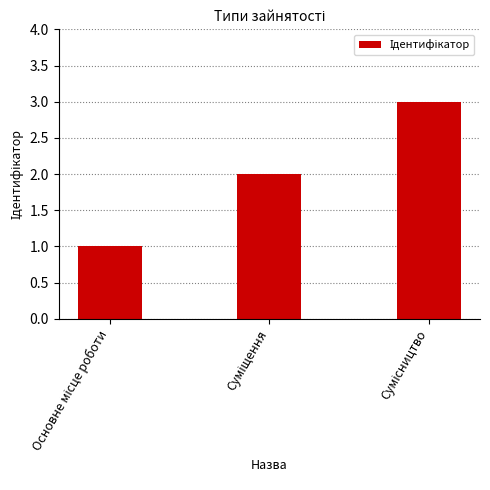

What is the maximum value shown in the chart?

3